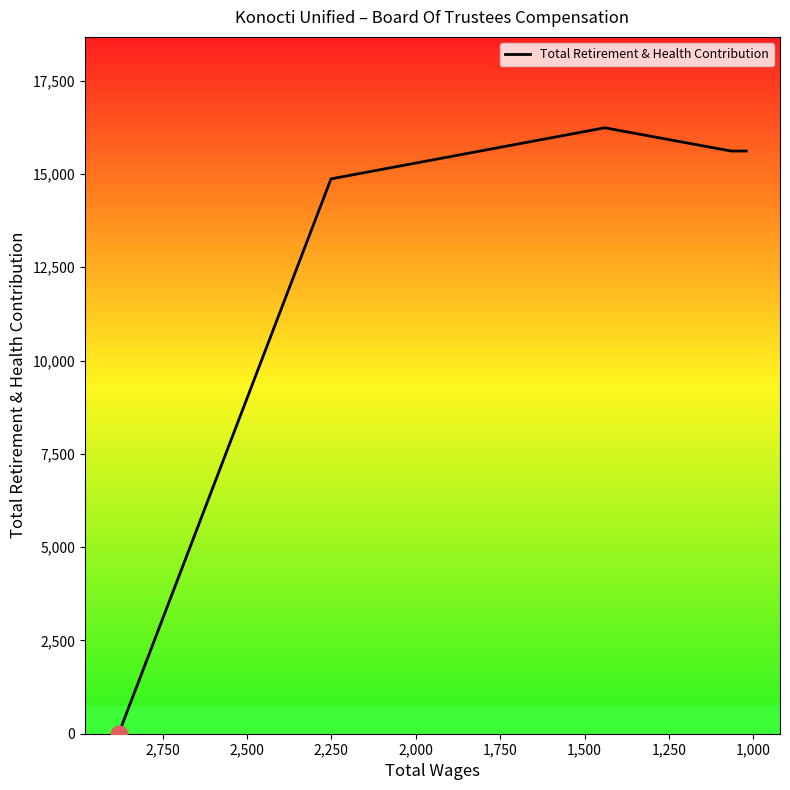

How many lines are shown in the chart?

1